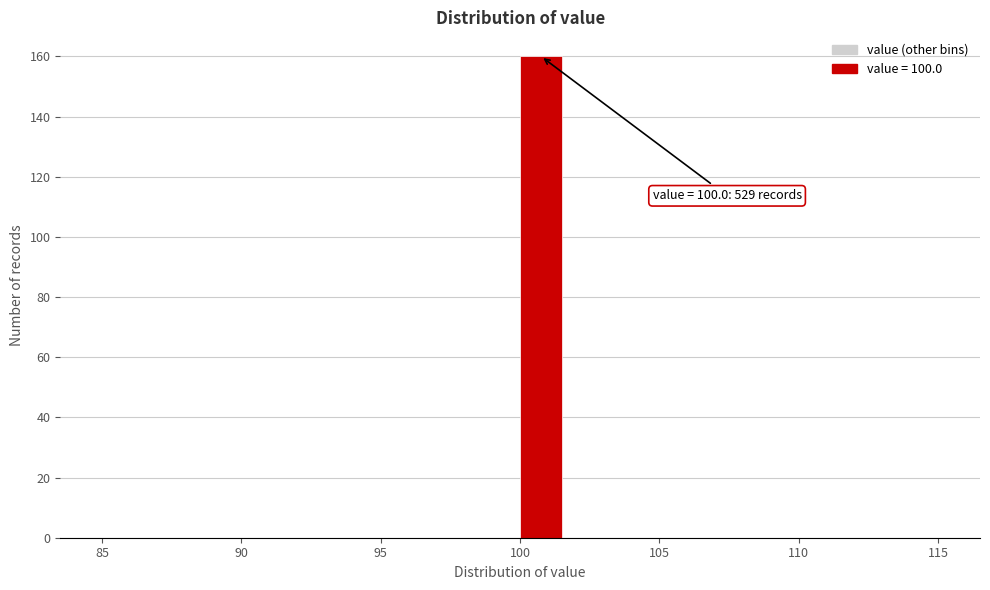

Read against the x-axis, roughly where is the centre of the tallest bar?

101.0